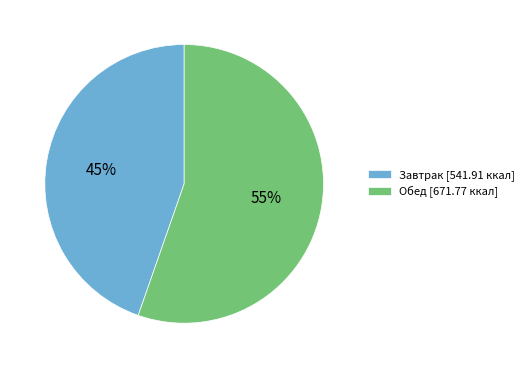

To the nearest percent, what percentage of the pie is Завтрак?

45%